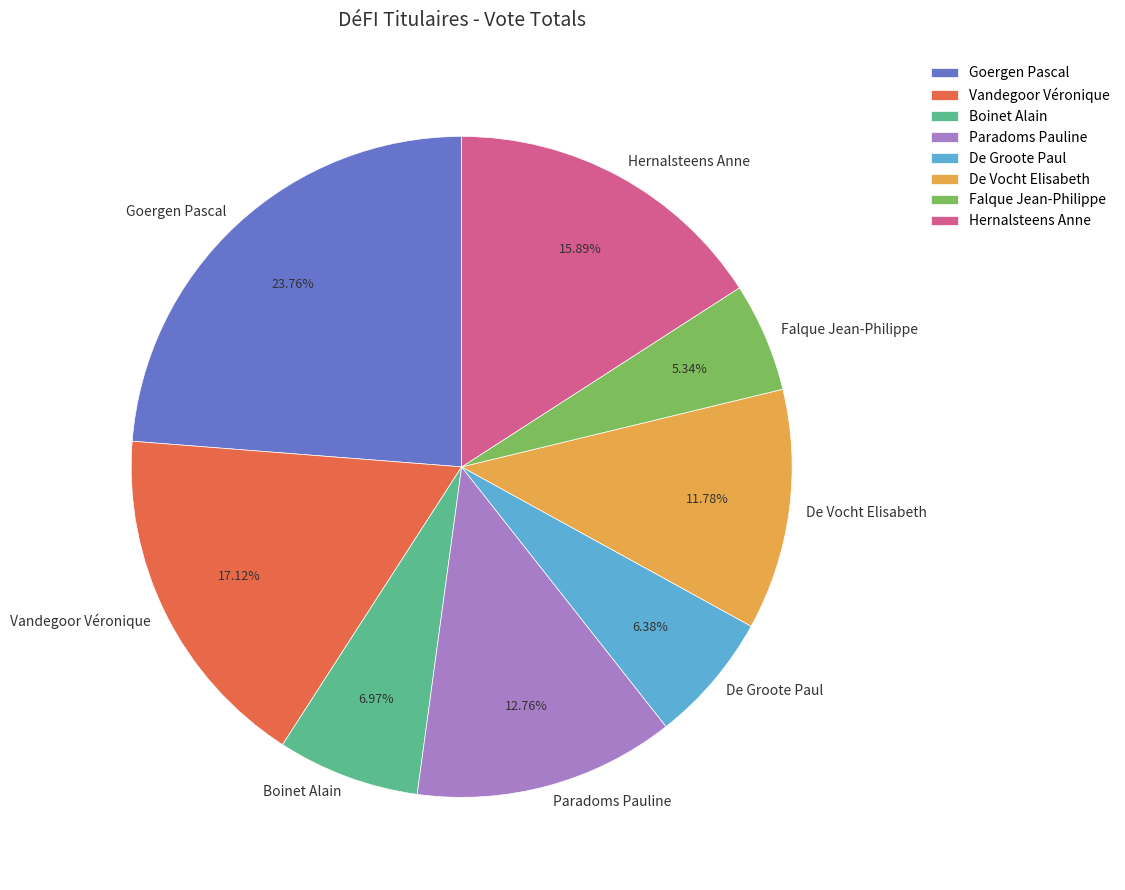

Count the number of slices in the pie.

8